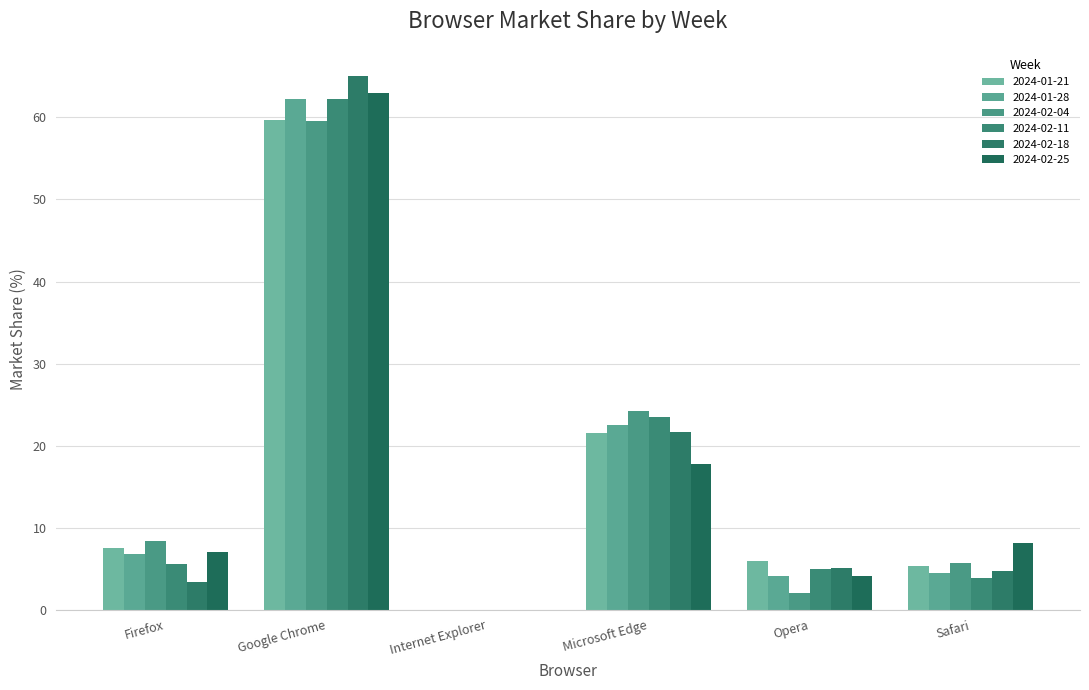

Is the value of 2024-01-28 at Safari greater than the value of 2024-02-04 at Internet Explorer?

Yes